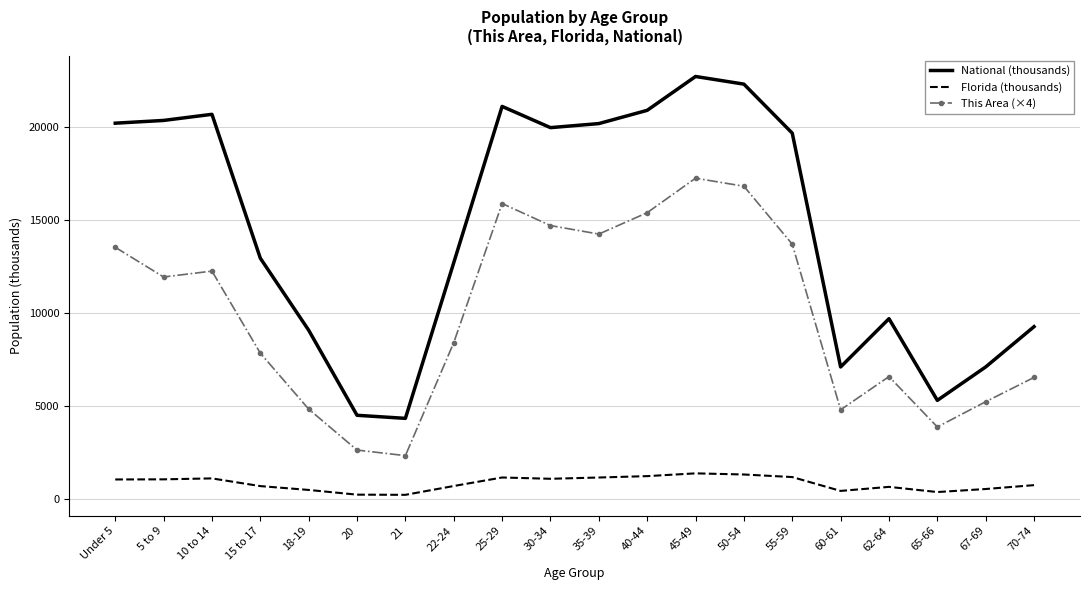

Where does the This Area (×4) series first go above 11944?

Under 5